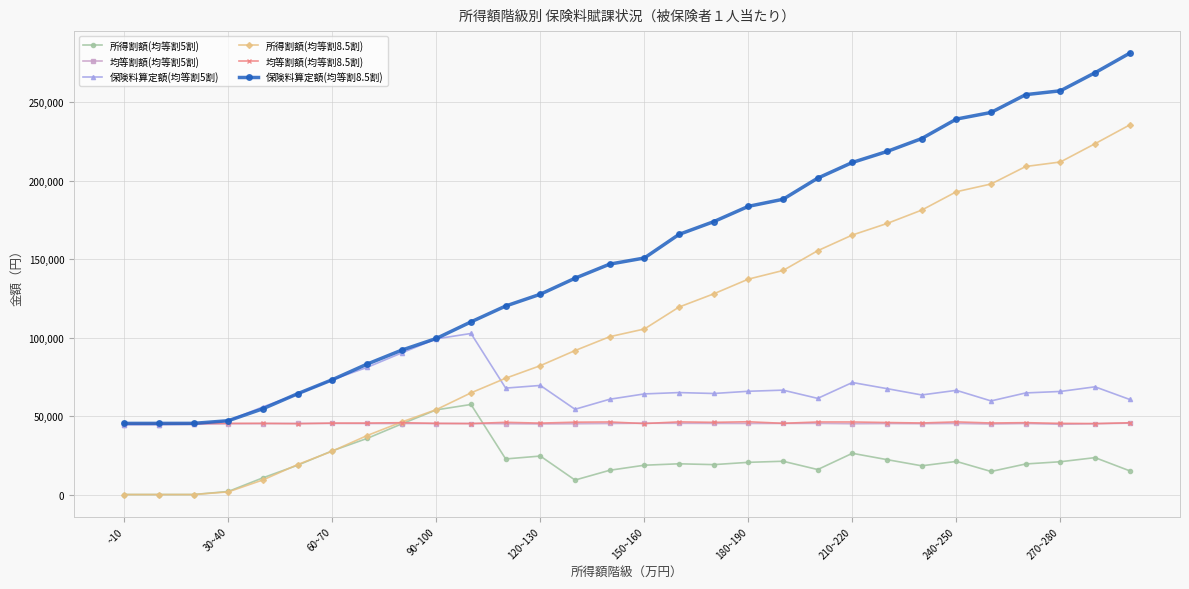

What is the difference between the maximum and minimum values in the 保険料算定額(均等割5割) series?

58017